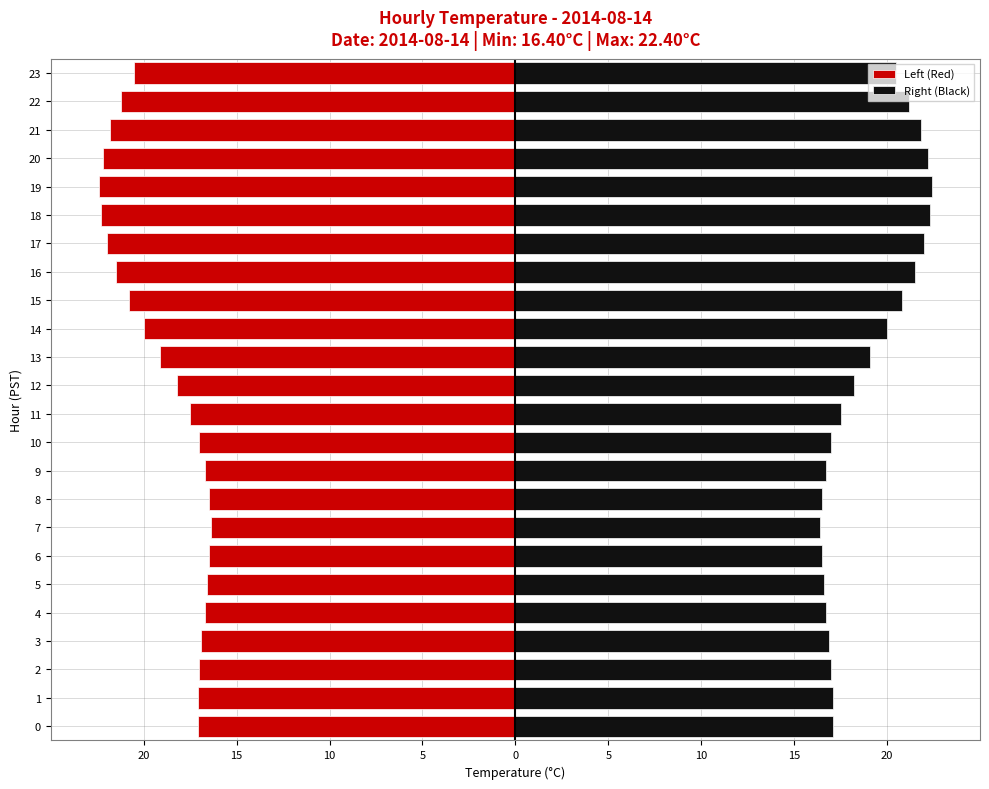

What is the difference between the highest and lowest values at 2?

34.0